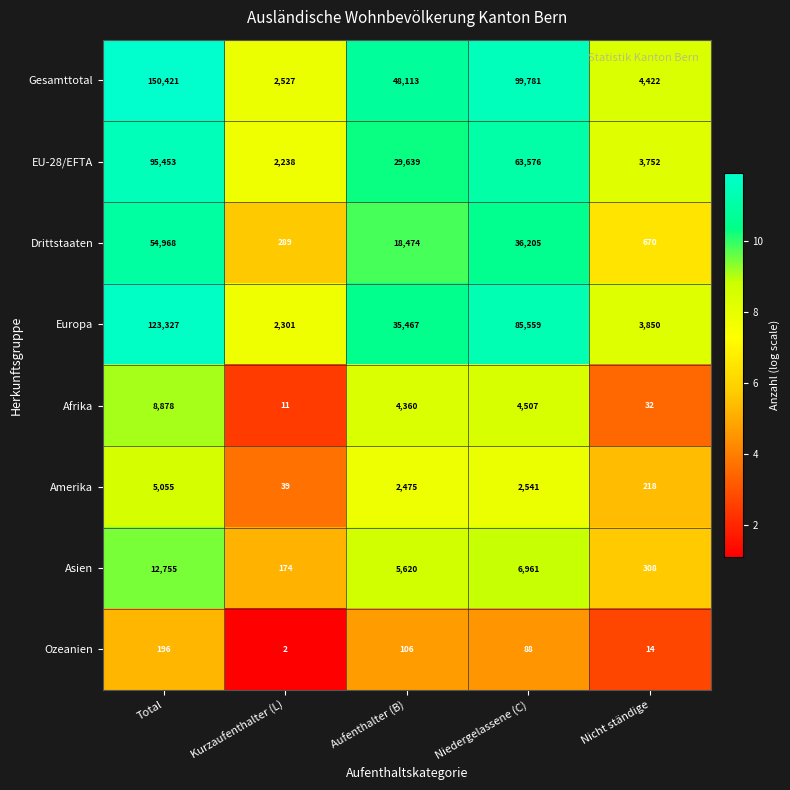

What is the total value across all series at Total?

451053